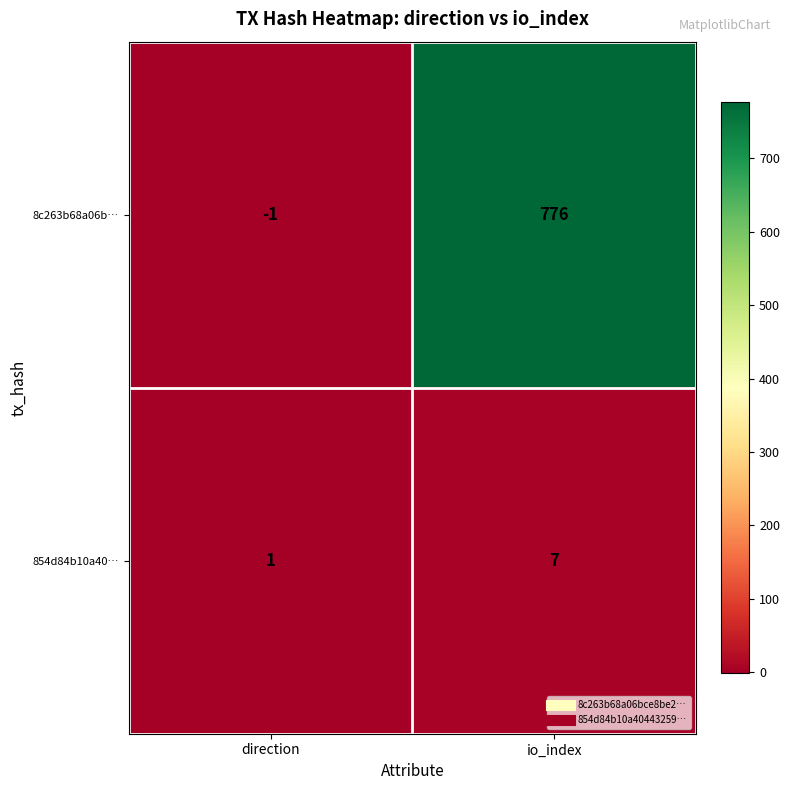

Reading left to right, list all the values displayed in this chart.

8c263b68a06b…: direction=-1	io_index=776
854d84b10a40…: direction=1	io_index=7